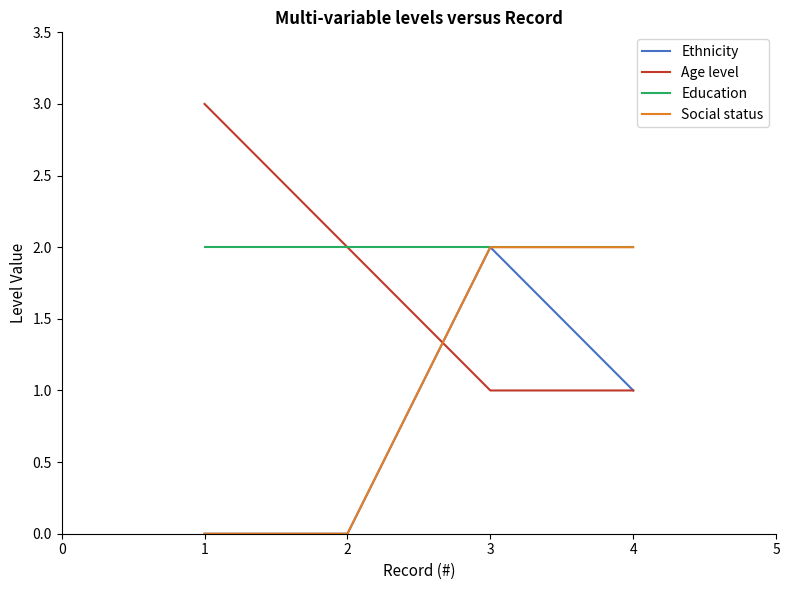

What is the approximate value of Social status at 2?

0